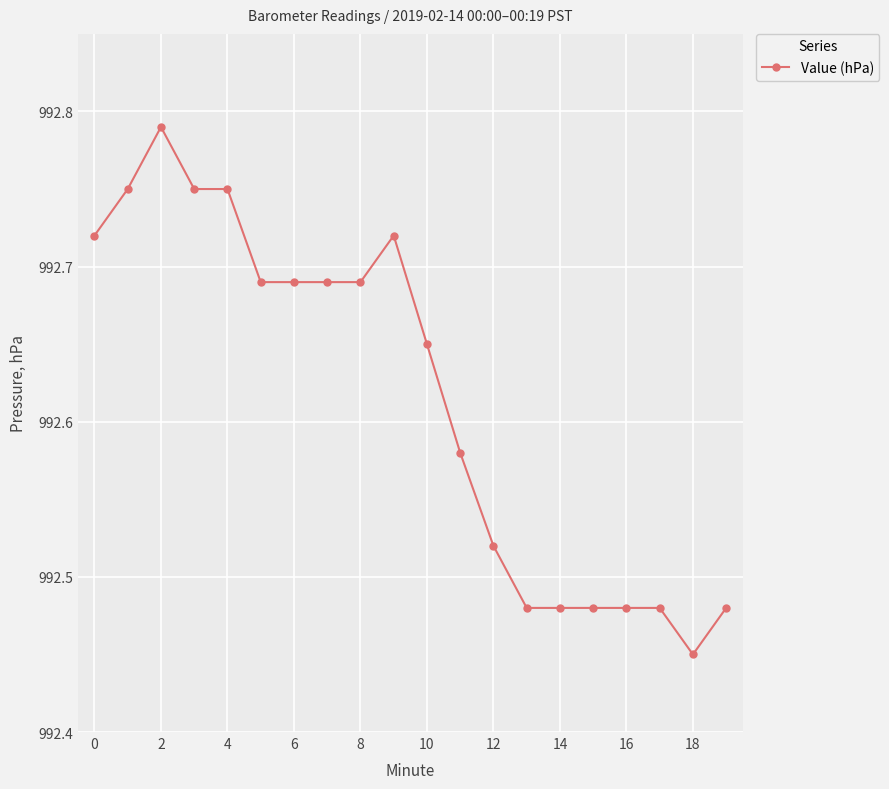

What is the sum of all values?

19852.3